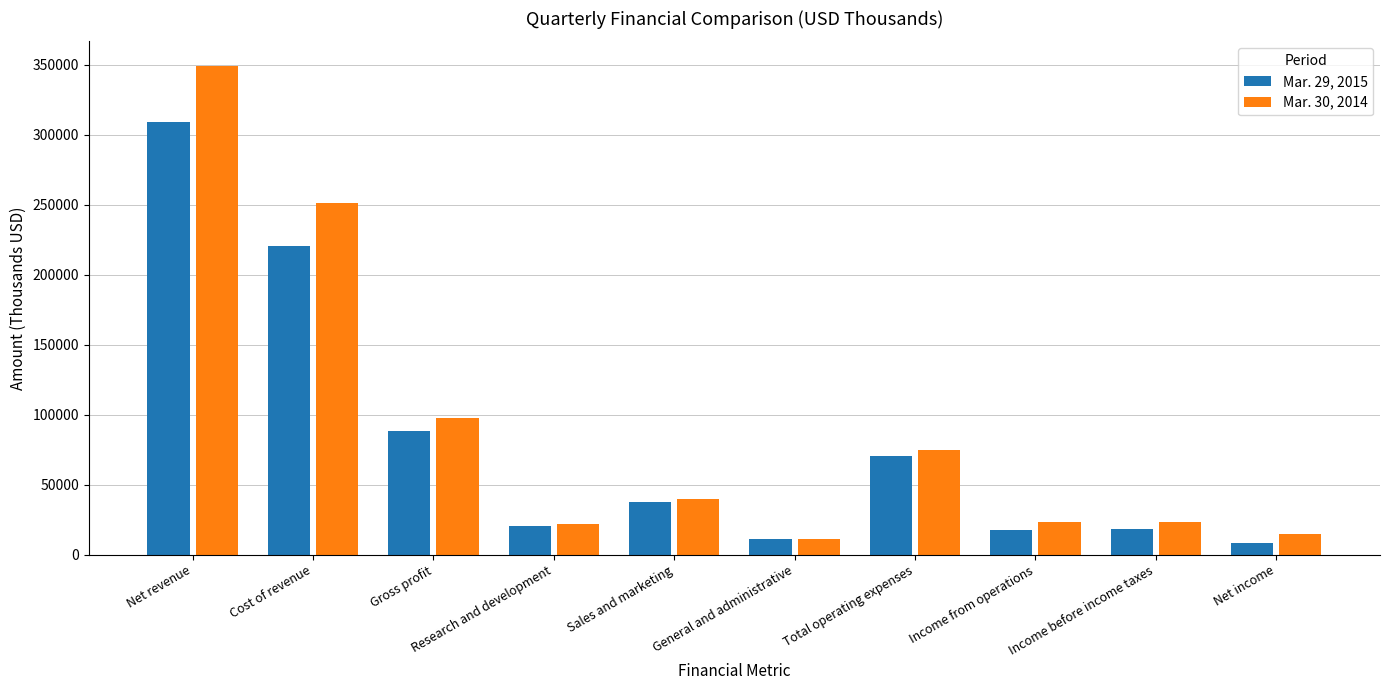

How many bars are there in each group?

2